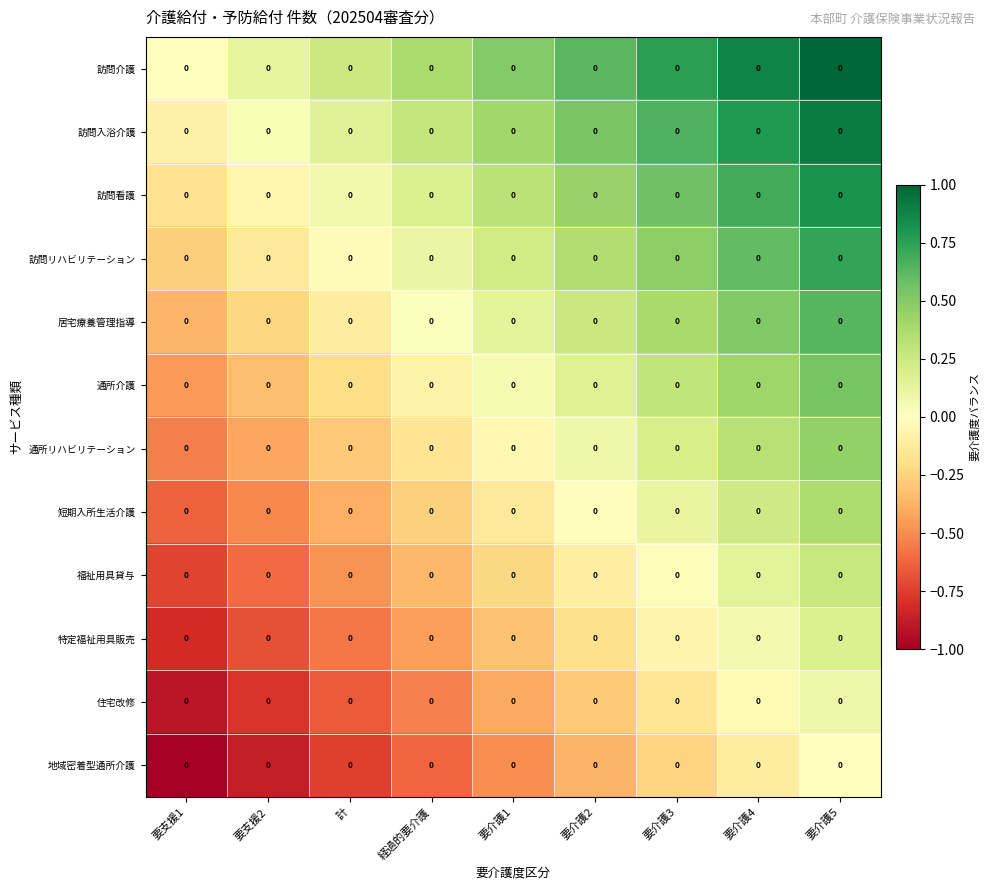

What is the spread (max minus min) of values at 要介護4?

1.0